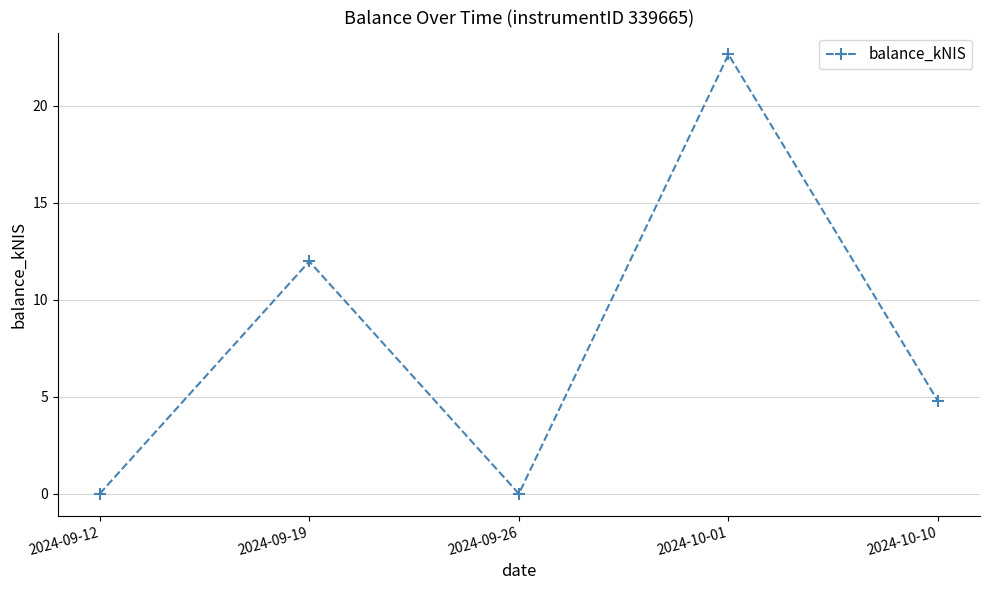

The chart shows a value of 13.4 at 2024-09-12. True or false?

False